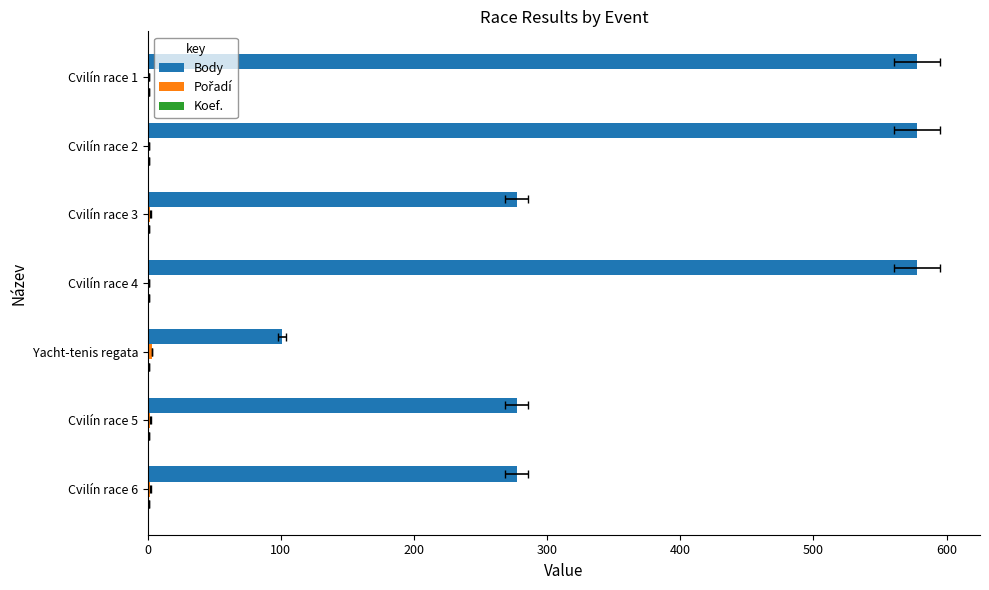

What is the difference between the highest and lowest values at 600?

577.8